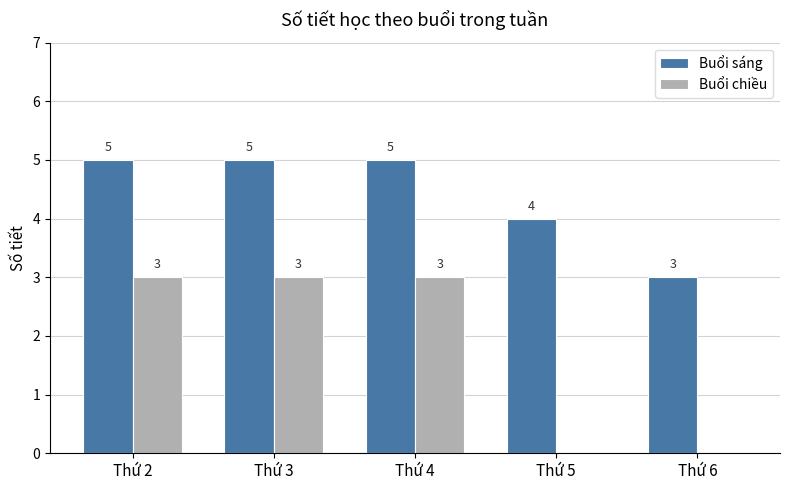

Between Thứ 3 and Thứ 6, which series saw the biggest shift?

Buổi chiều